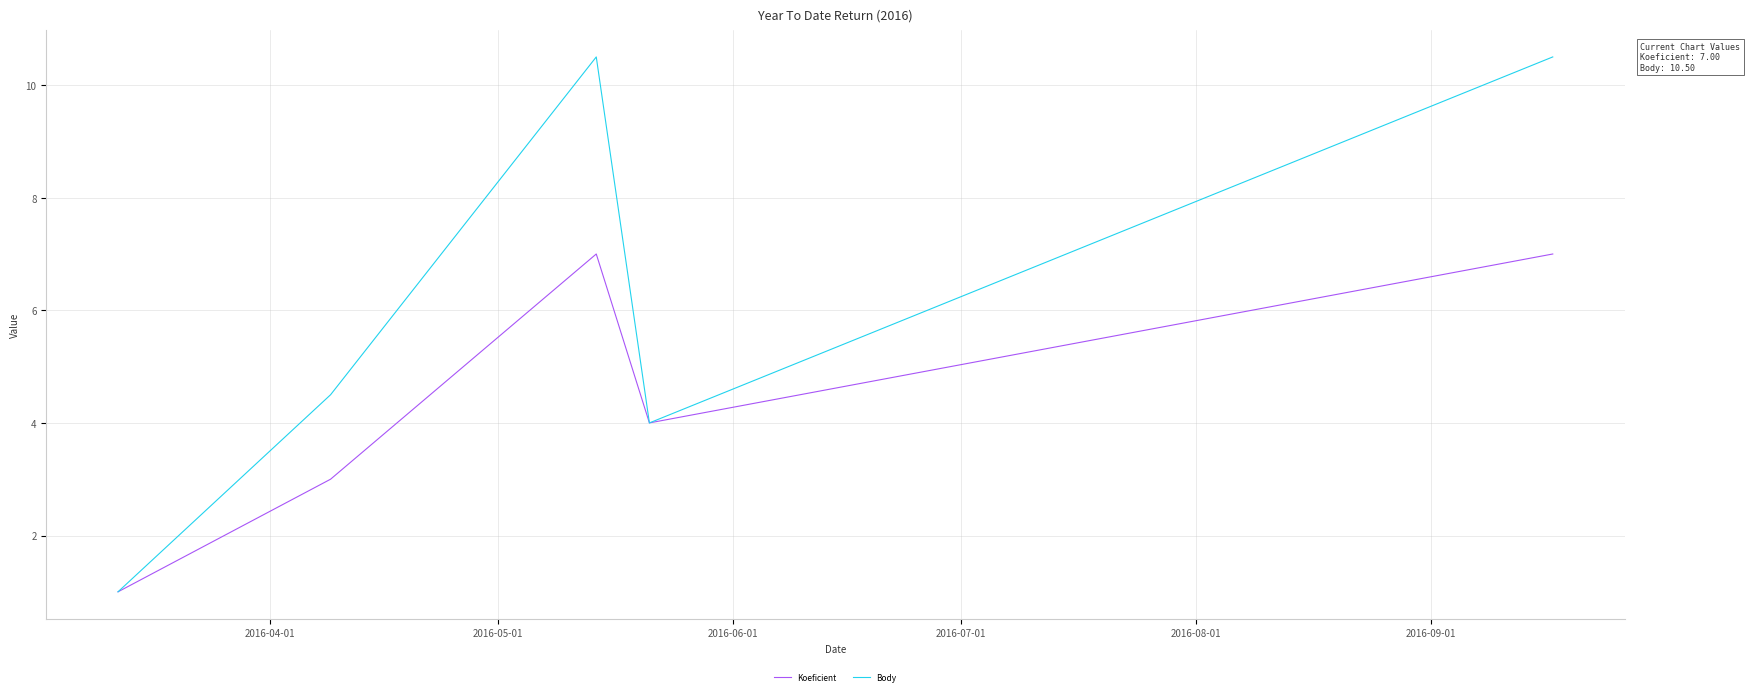

List the series in order of their overall mean, highest first.

Body, Koeficient